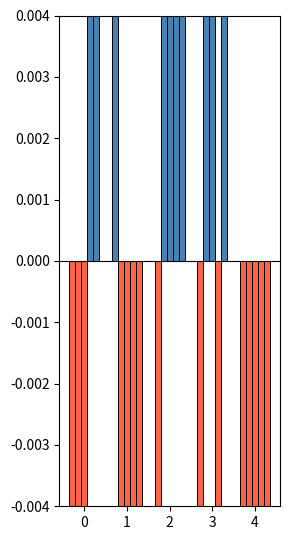

How many categories are shown in the chart?

5